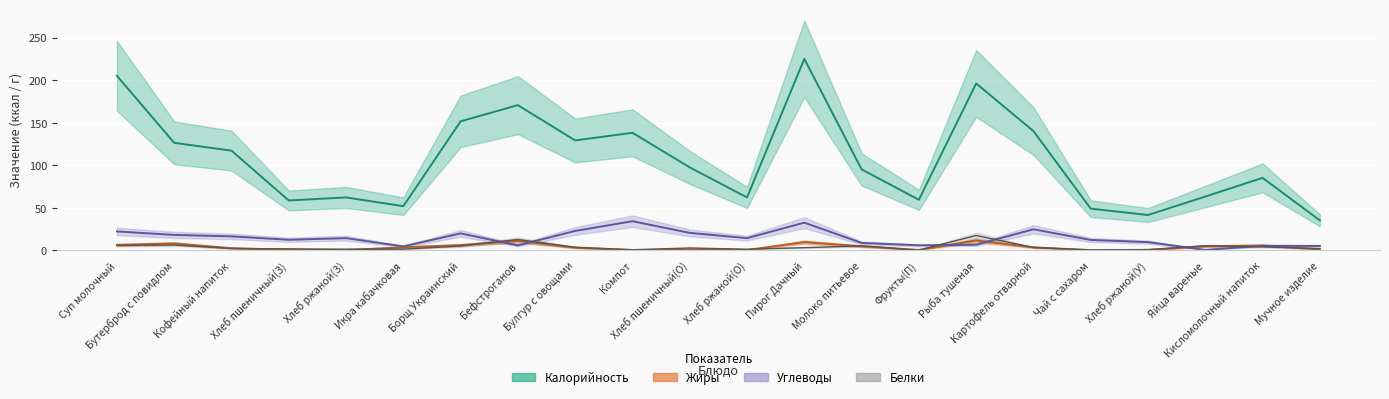

What are all the series names shown in the legend?

Углеводы, Белки, Жиры, Калорийность